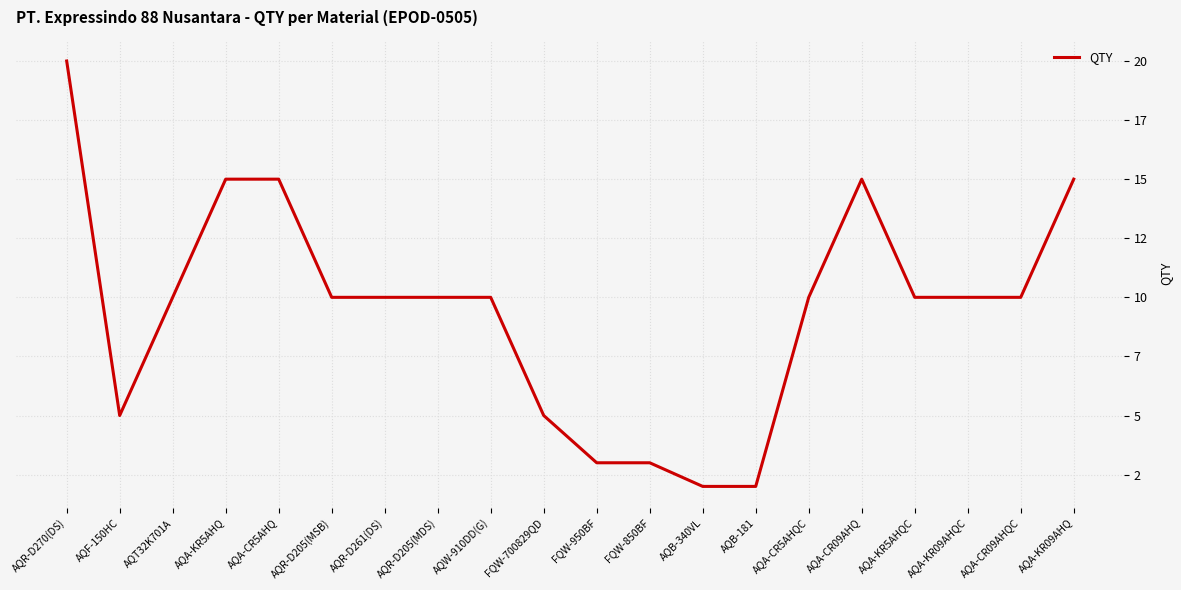

Does the chart have visible grid lines?

Yes